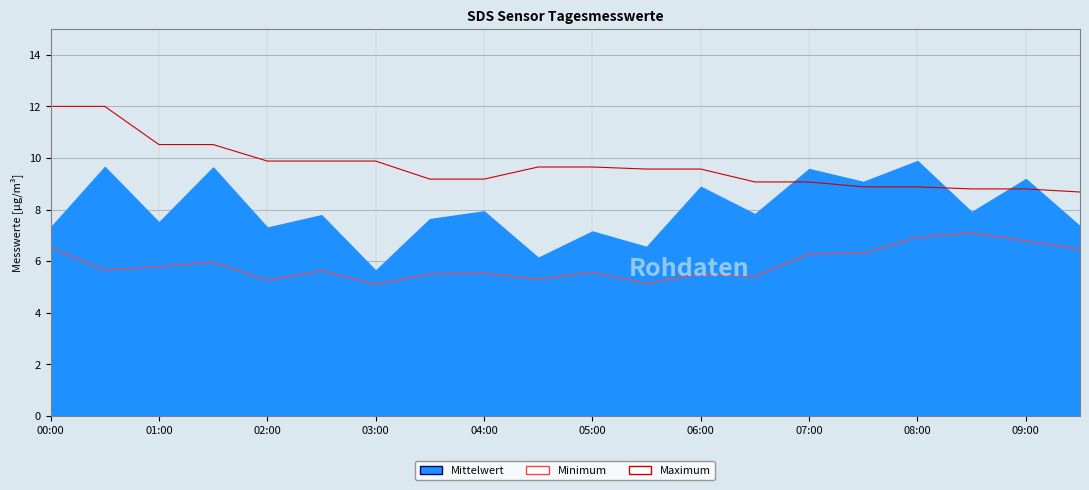

What is the maximum value for Minimum?

7.1